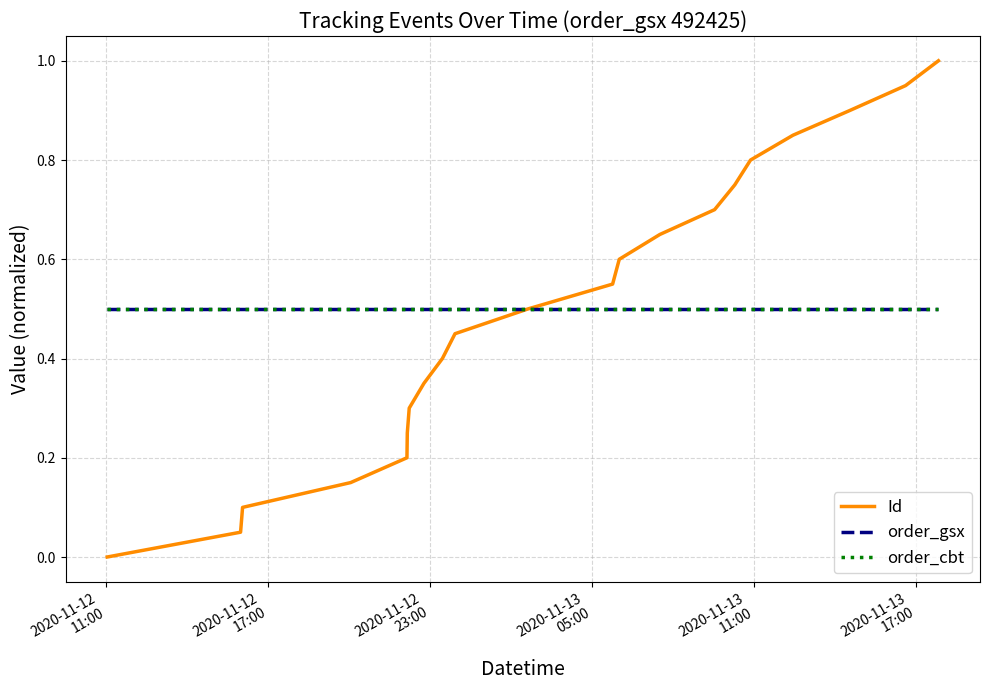

True or false: order_gsx and Id intersect in this chart.

False